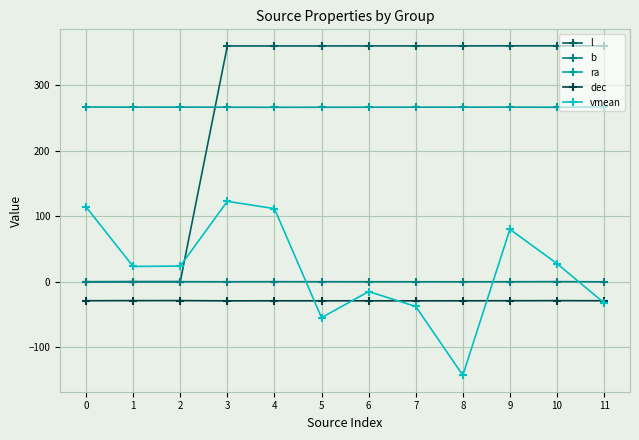

The l series shows 577.8 at 8. True or false?

False